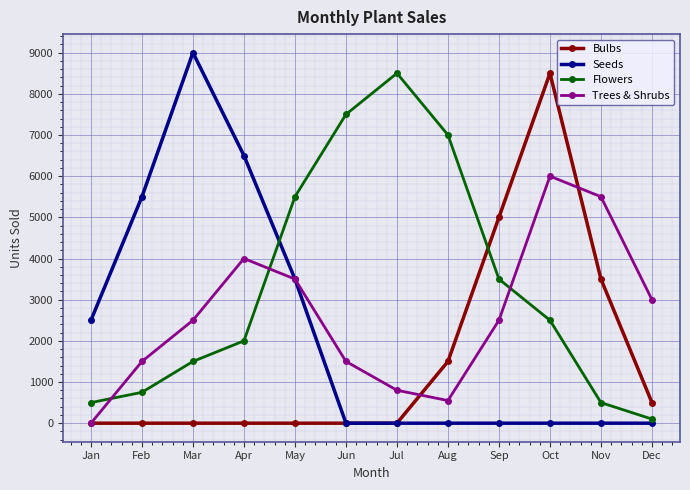

How many distinct data groups are displayed?

4